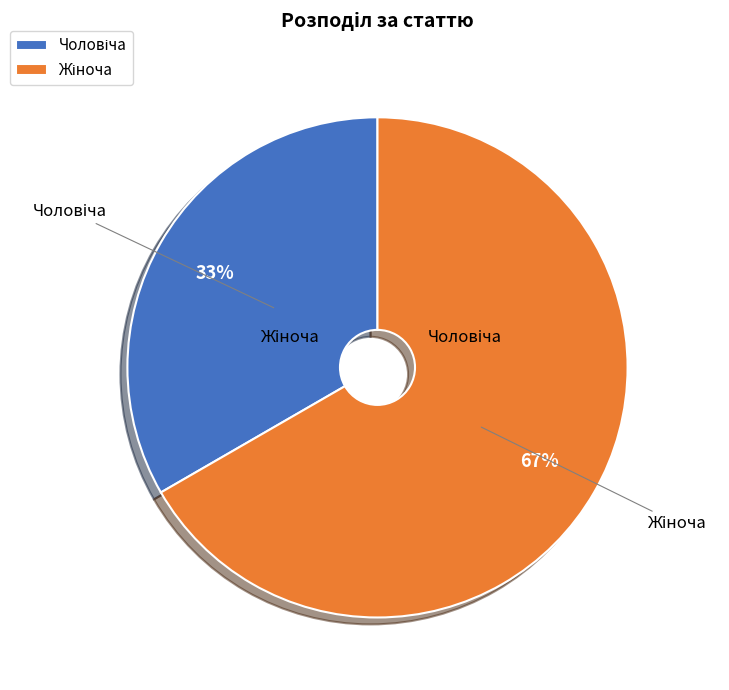

Is there a majority slice in this chart?

Yes